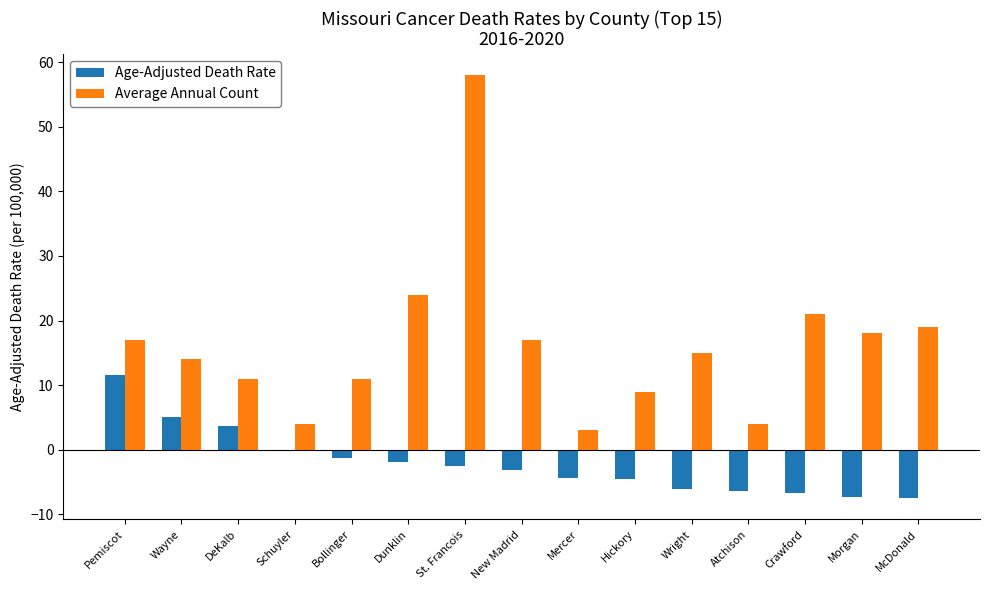

Is it true that Age-Adjusted Death Rate equals 1.4 at DeKalb?

False